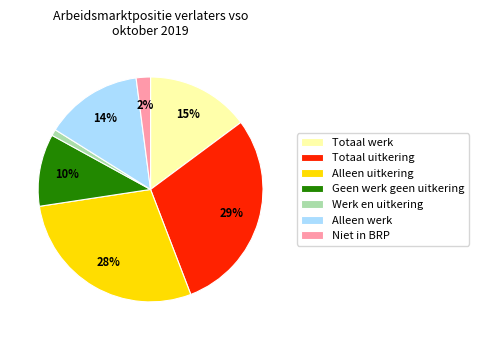

How many slices are in this pie chart?

7